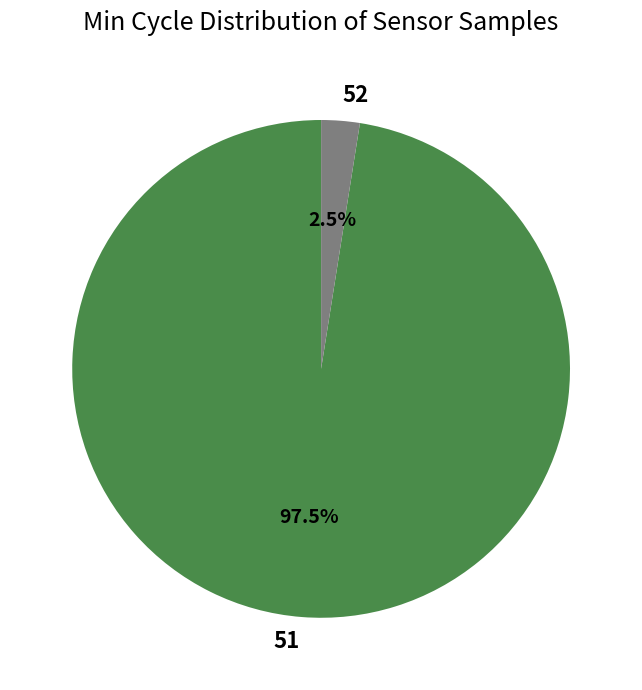

What percentage do 52 and 51 together represent?

100.0%